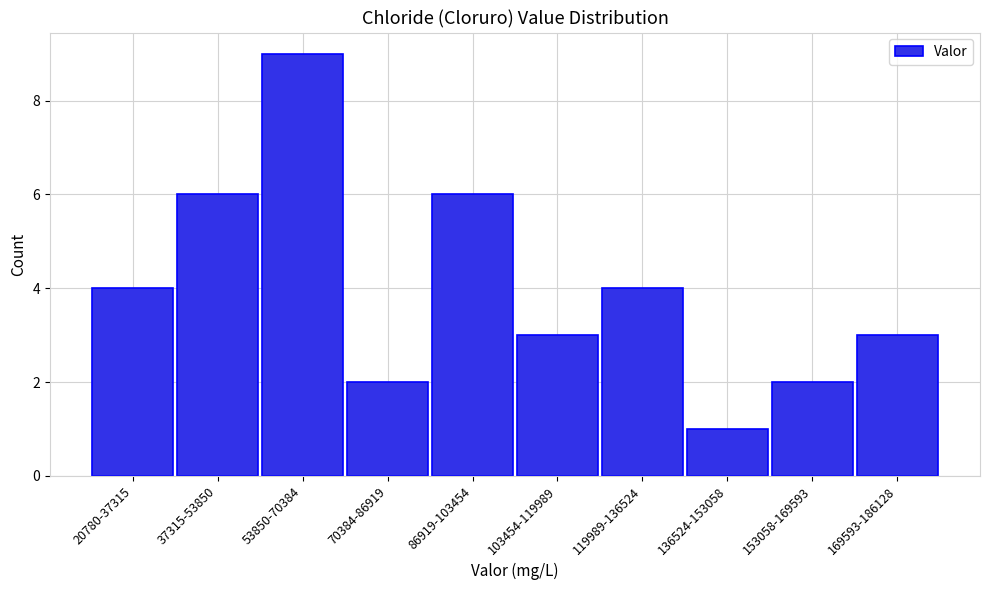

Reading left to right, extract all data points from this chart.

20780-37315=4	37315-53850=6	53850-70384=9	70384-86919=2	86919-103454=6	103454-119989=3	119989-136524=4	136524-153058=1	153058-169593=2	169593-186128=3